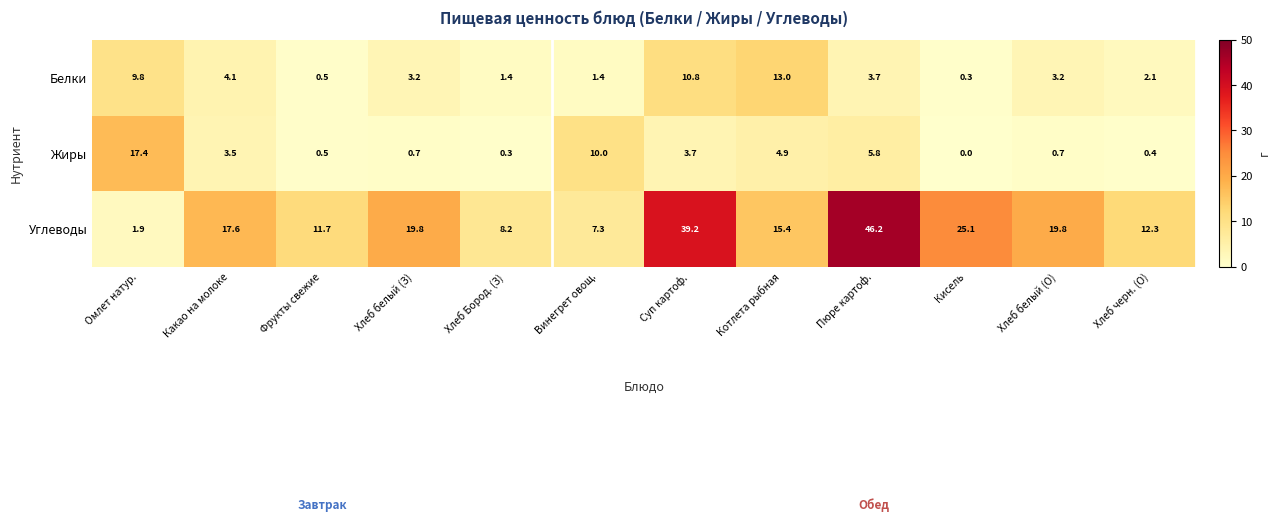

Which series changed the most between Хлеб белый (О) and Хлеб черн. (О)?

Углеводы